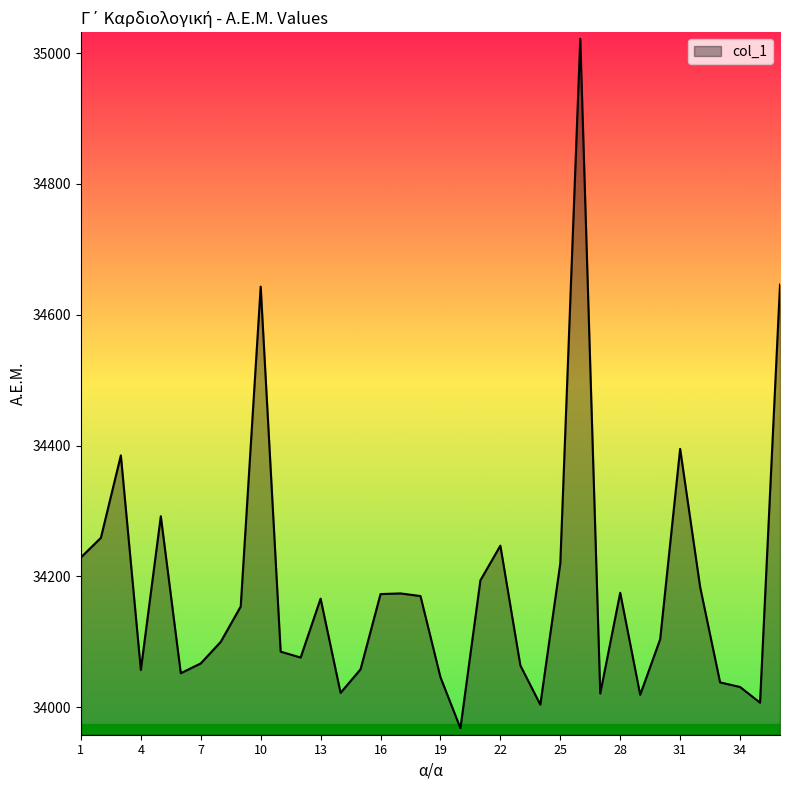

What is the average value?

34182